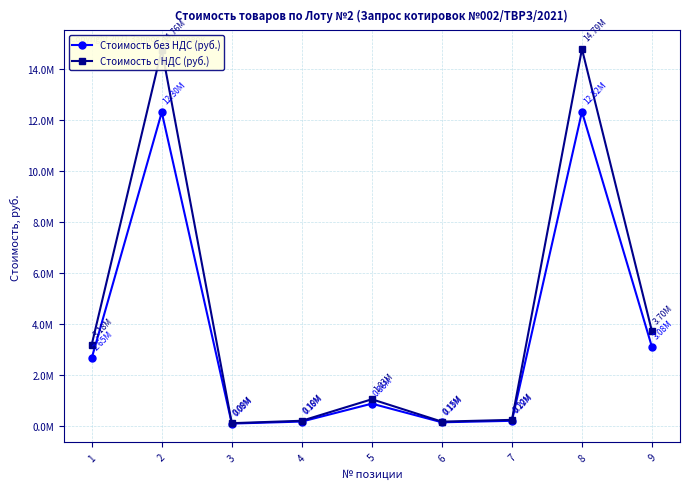

True or false: Стоимость без НДС (руб.) has more than 0 points higher than both neighbors.

True